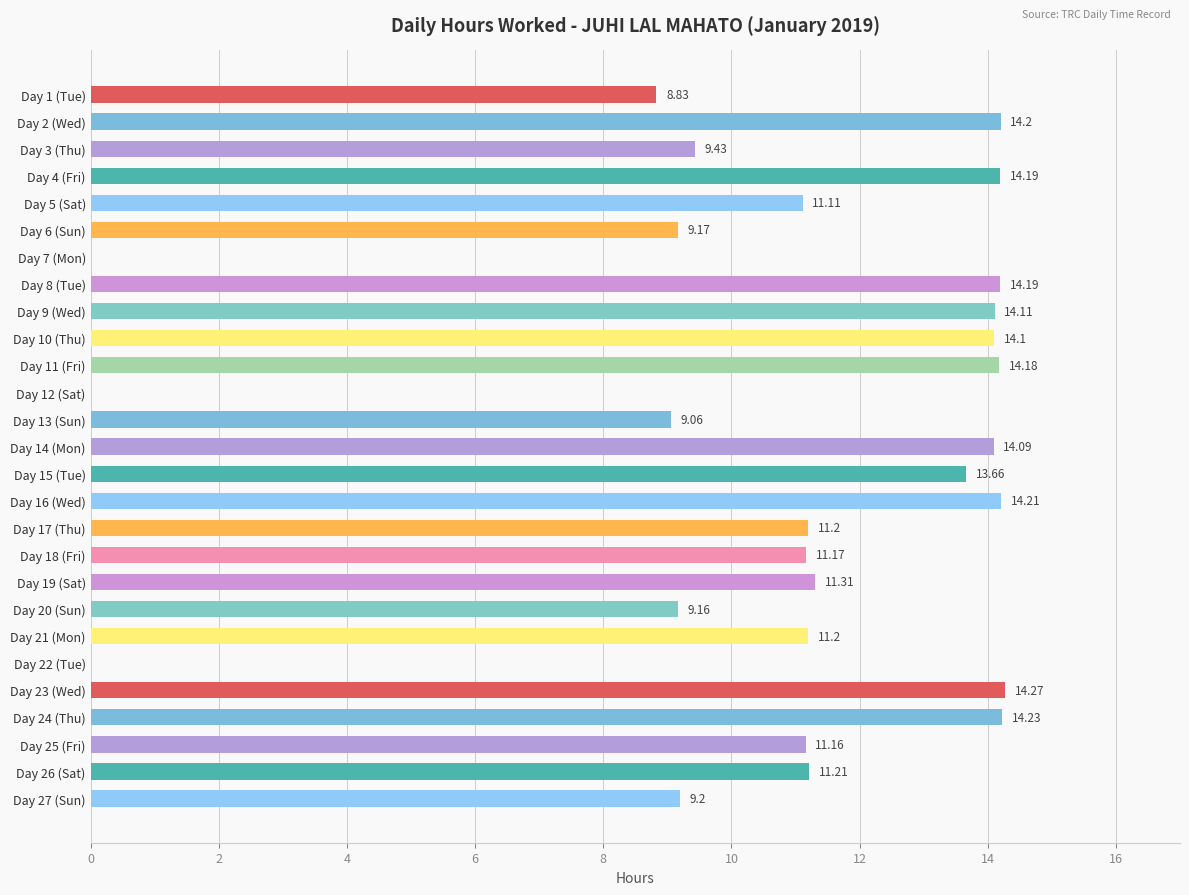

What is the sum of all values?

288.6